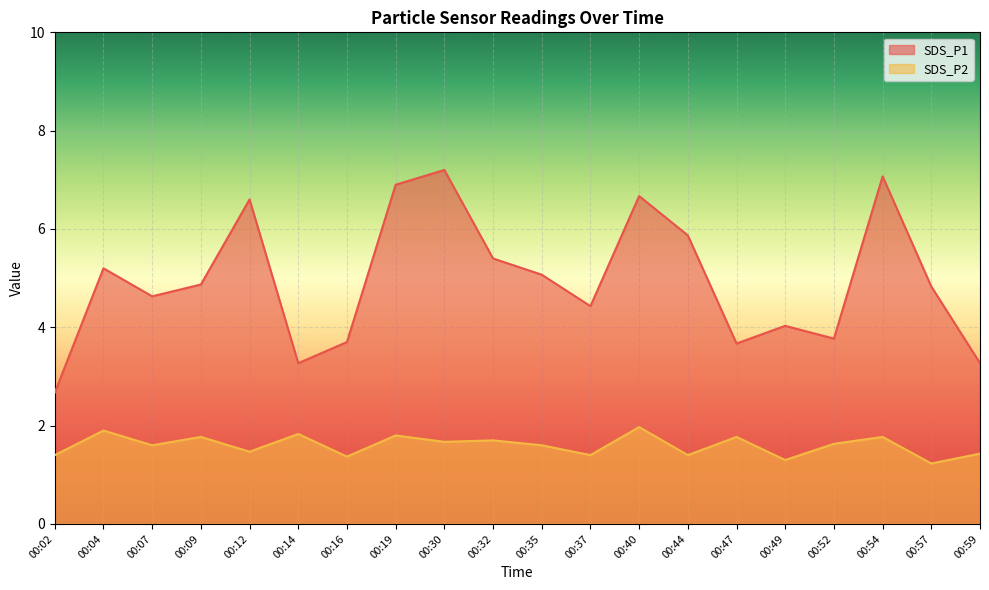

How many interior local peaks does the SDS_P1 series have?

6